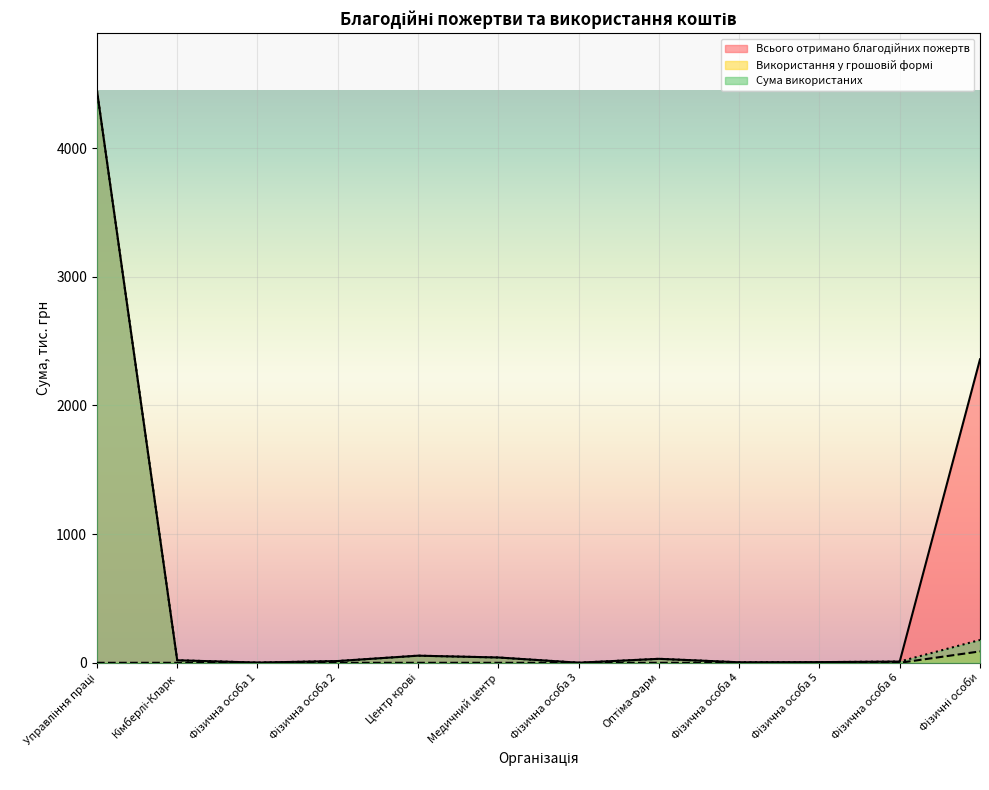

What are all the series names shown in the legend?

Всього отримано благодійних пожертв, Використання у грошовій формі, Сума використаних